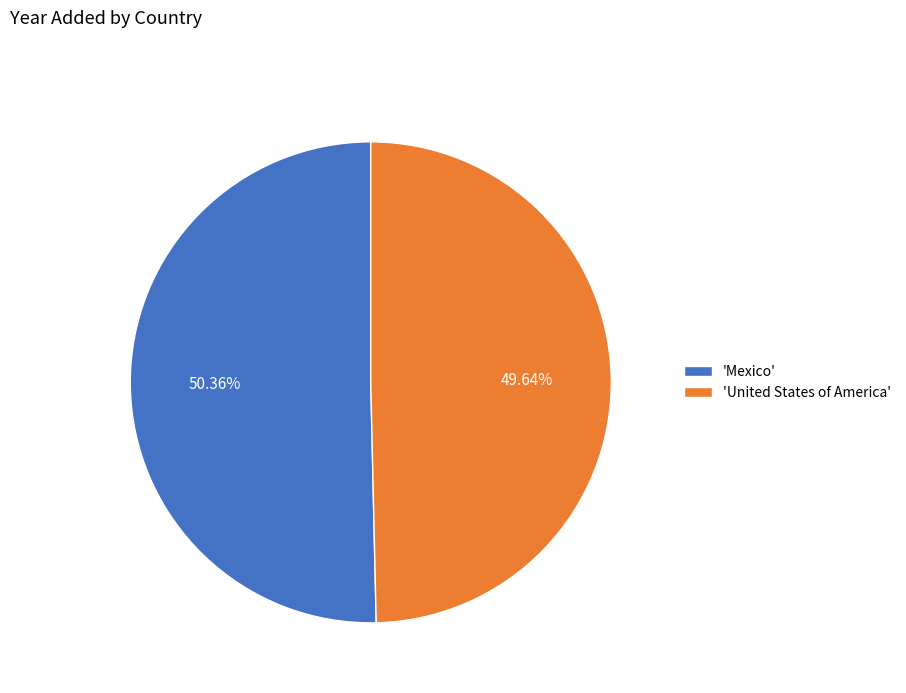

To the nearest percent, what is the difference between the largest and smallest slice percentages?

1%